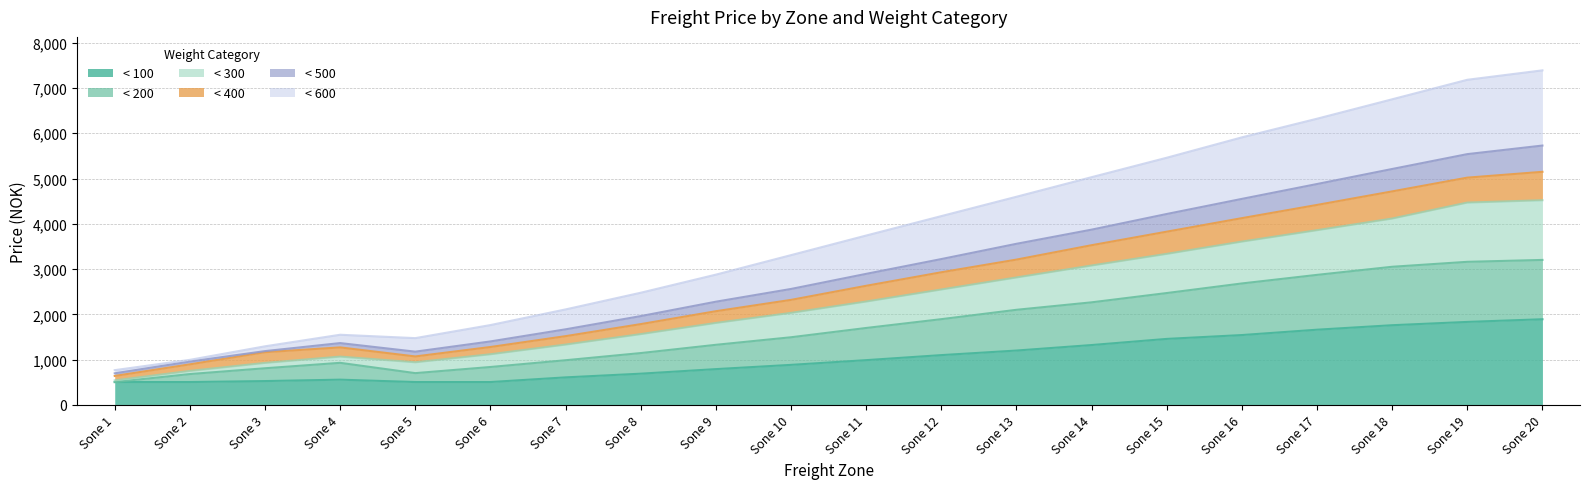

True or false: < 600 and < 100 cross at least once.

False